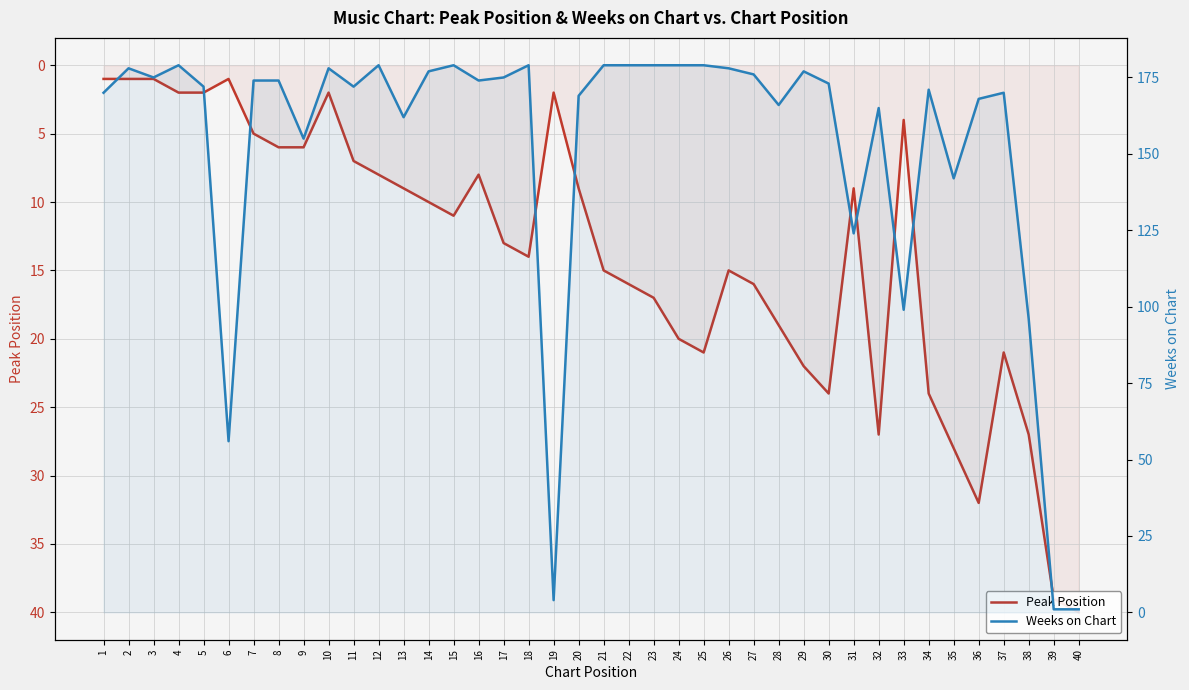

Reading right to left, what are all the values shown in this chart?

Peak Position: 40=40	39=39	38=27	37=21	36=32	35=28	34=24	33=4	32=27	31=9	30=24	29=22	28=19	27=16	26=15	25=21	24=20	23=17	22=16	21=15	20=9	19=2	18=14	17=13	16=8	15=11	14=10	13=9	12=8	11=7	10=2	9=6	8=6	7=5	6=1	5=2	4=2	3=1	2=1	1=1
Weeks on Chart: 40=1	39=1	38=96	37=170	36=168	35=142	34=171	33=99	32=165	31=124	30=173	29=177	28=166	27=176	26=178	25=179	24=179	23=179	22=179	21=179	20=169	19=4	18=179	17=175	16=174	15=179	14=177	13=162	12=179	11=172	10=178	9=155	8=174	7=174	6=56	5=172	4=179	3=175	2=178	1=170